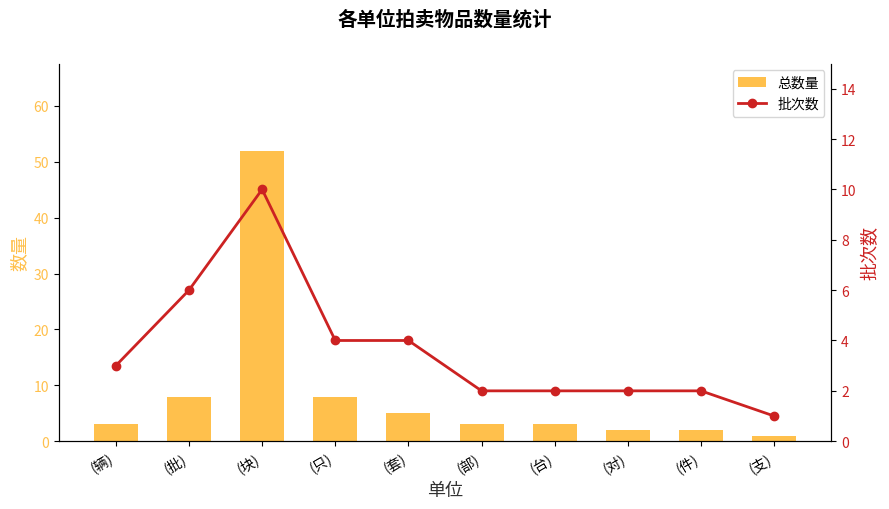

What position from the left is (套)?

5